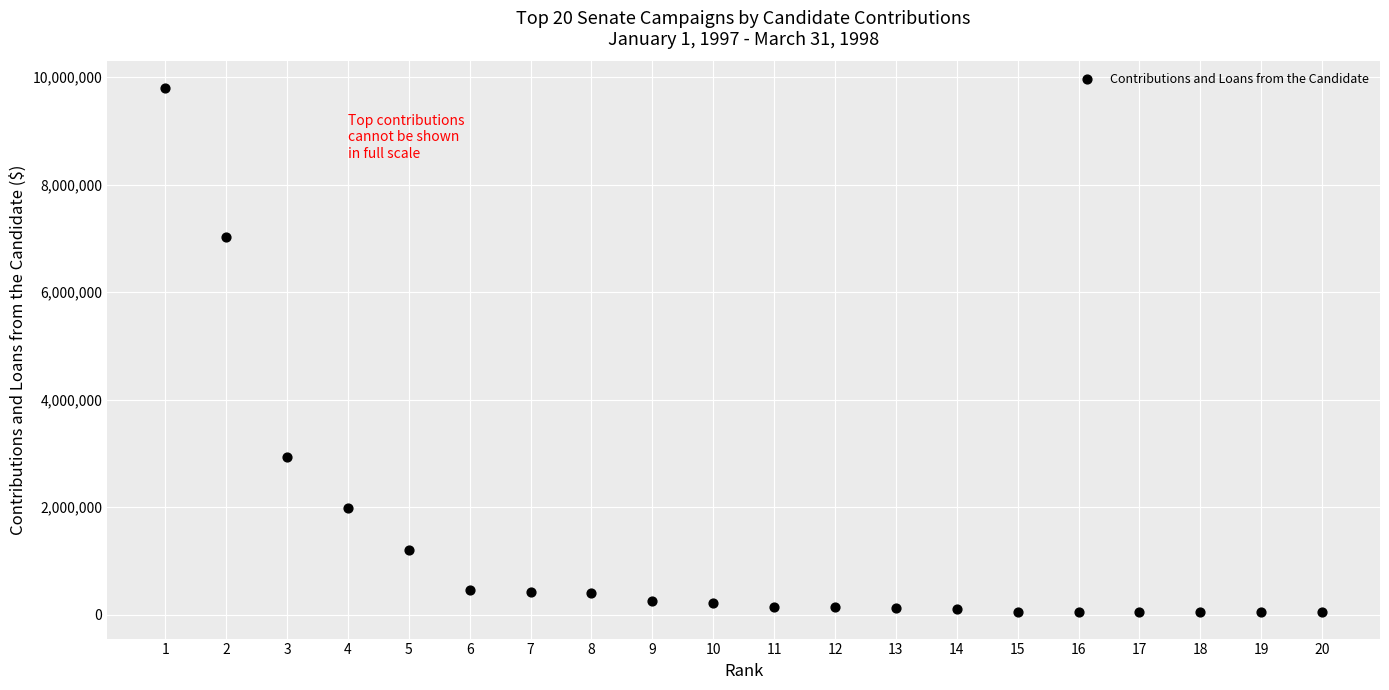

What is the range of X values (max minus min)?

19